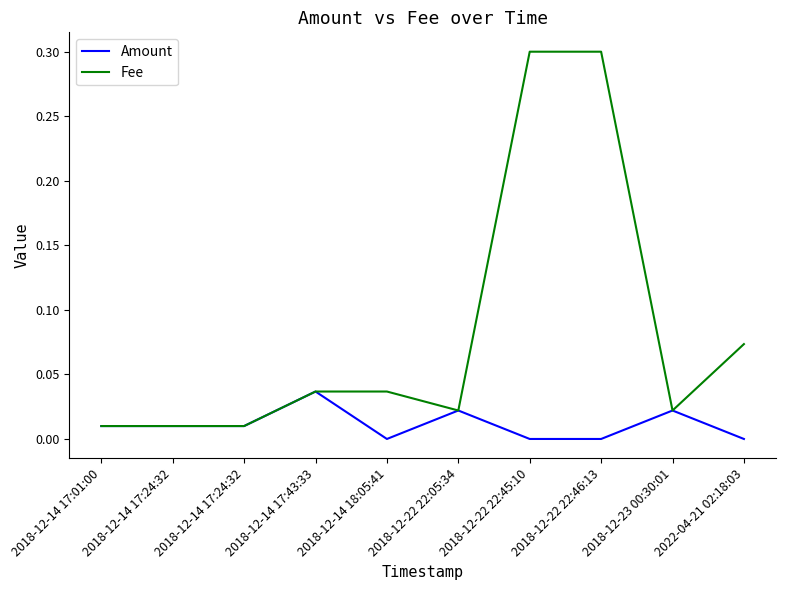

Reading right to left, extract all data points from this chart.

Amount: 2022-04-21 02:18:03=0.0	2018-12-23 00:30:01=0.0	2018-12-22 22:46:13=0.0	2018-12-22 22:45:10=0.0	2018-12-22 22:05:34=0.0	2018-12-14 18:05:41=0.0	2018-12-14 17:43:33=0.0	2018-12-14 17:24:32=0.0	2018-12-14 17:24:32=0.0	2018-12-14 17:01:00=0.0
Fee: 2022-04-21 02:18:03=0.1	2018-12-23 00:30:01=0.0	2018-12-22 22:46:13=0.3	2018-12-22 22:45:10=0.3	2018-12-22 22:05:34=0.0	2018-12-14 18:05:41=0.0	2018-12-14 17:43:33=0.0	2018-12-14 17:24:32=0.0	2018-12-14 17:24:32=0.0	2018-12-14 17:01:00=0.0